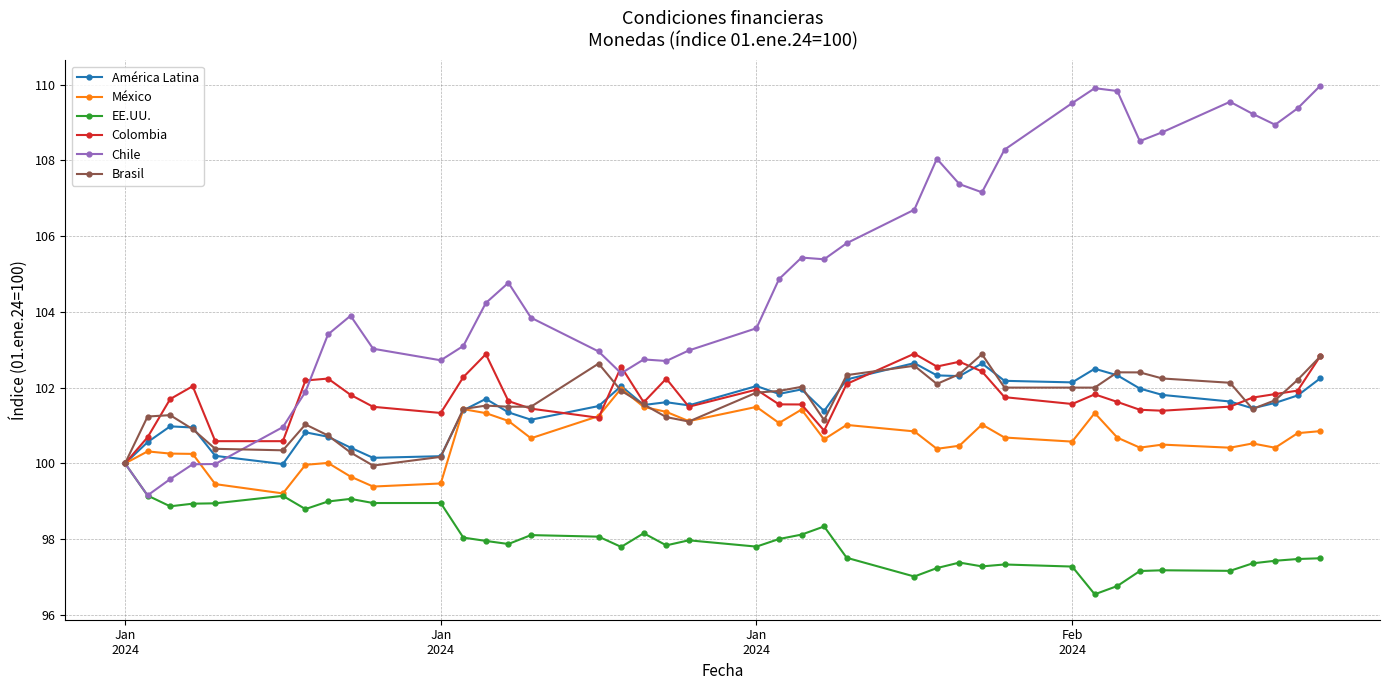

Which series has the largest range (max minus min)?

Chile